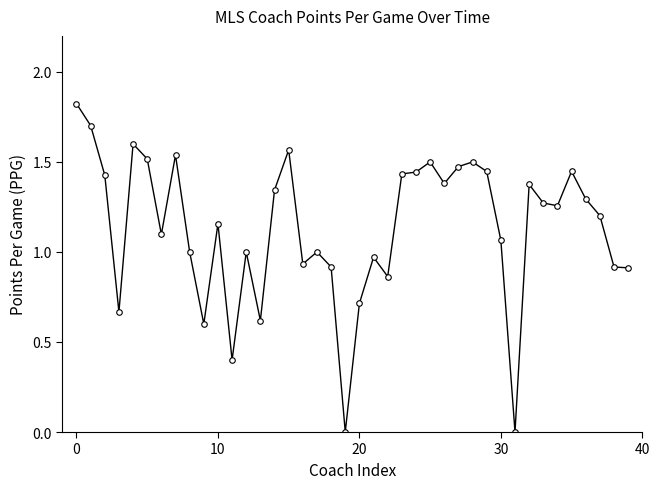

True or false: there are more than 1 points higher than both neighbors.

True